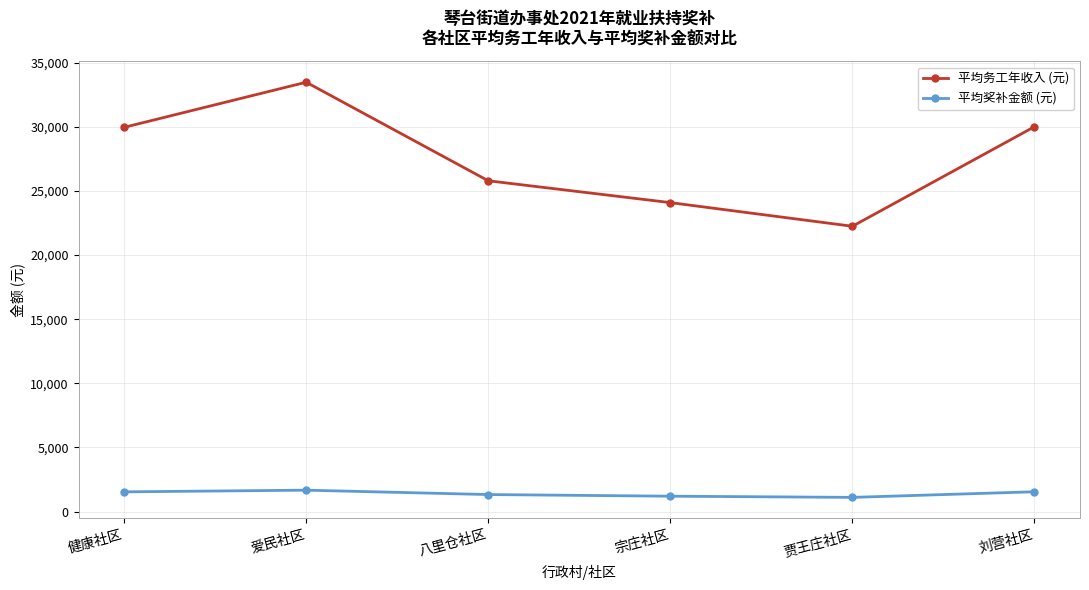

How many distinct data groups are displayed?

2